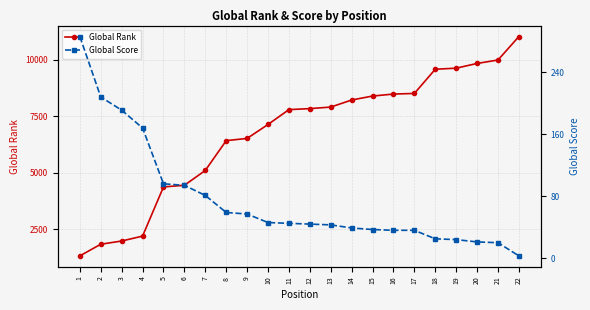

Rank the series by their maximum value, from lowest to highest.

Global Score, Global Rank